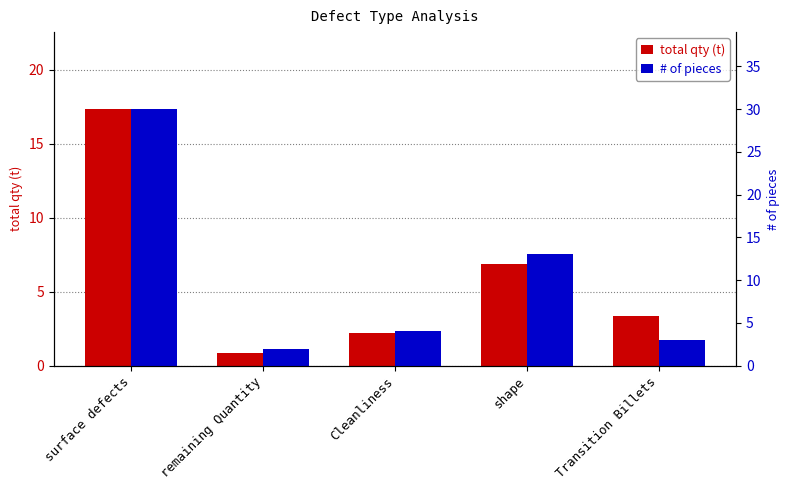

List the labels in order of total qty (t) value, largest first.

surface defects, shape, Transition Billets, Cleanliness, remaining Quantity